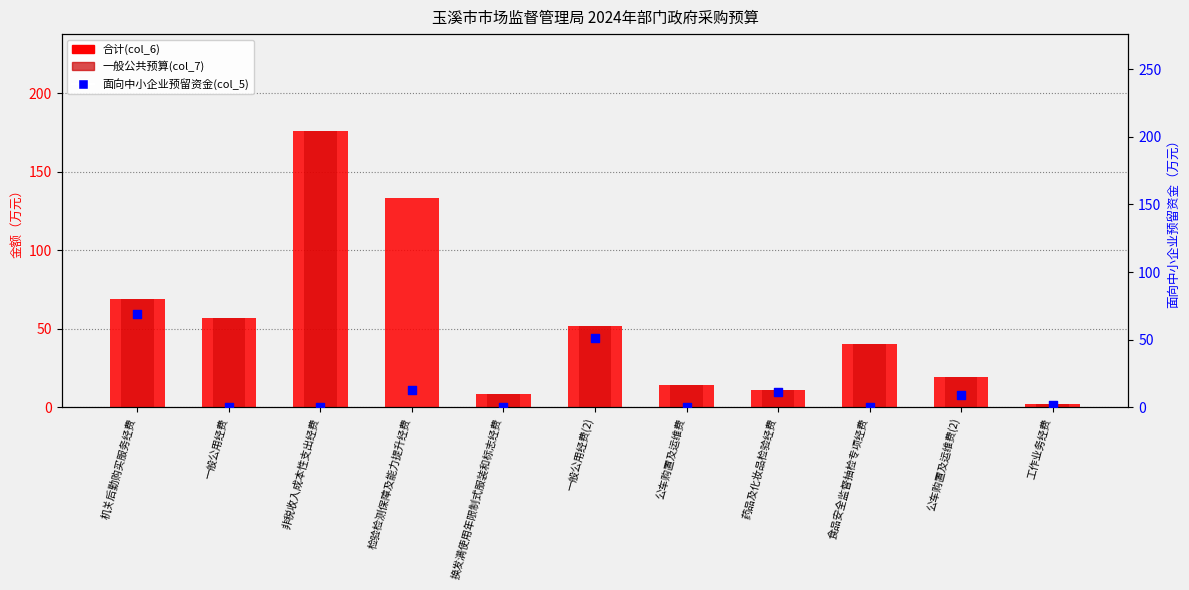

Which series has the largest total across all categories?

合计(col_6)